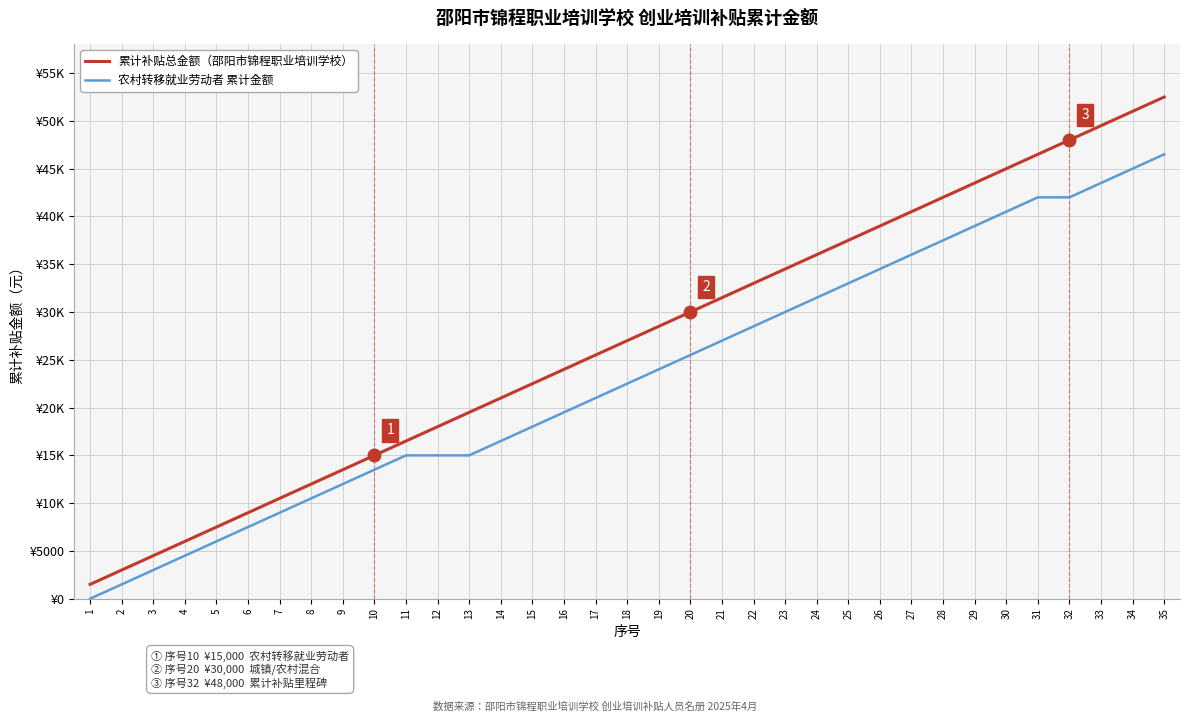

Which series has the largest total across all categories?

累计补贴总金额（邵阳市锦程职业培训学校）